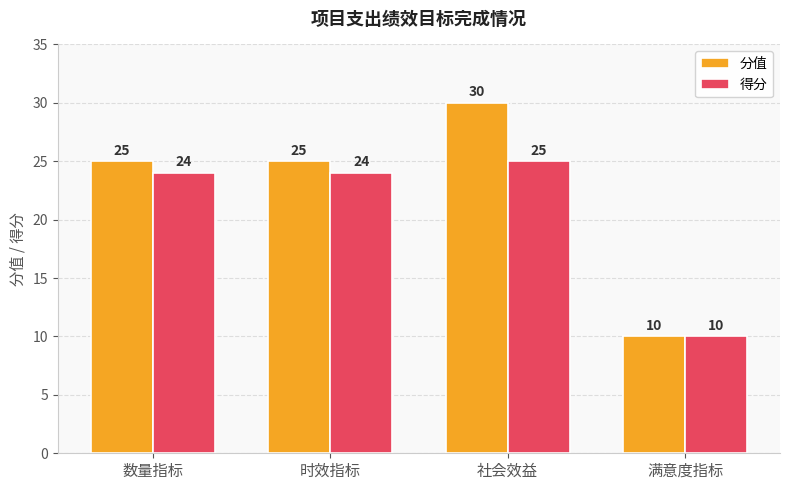

Rank the series by their maximum value, from lowest to highest.

得分, 分值